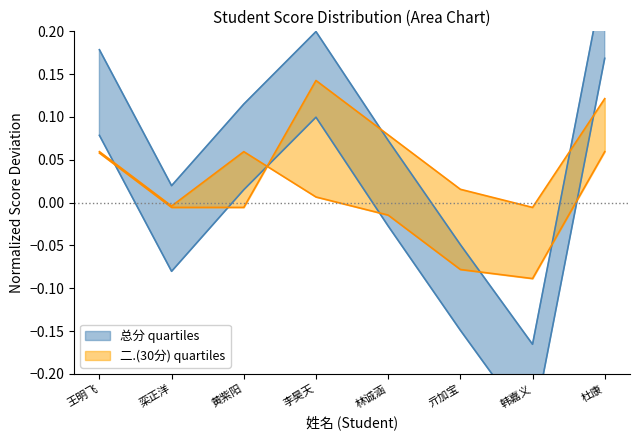

What is the minimum value for 总分?

-0.2